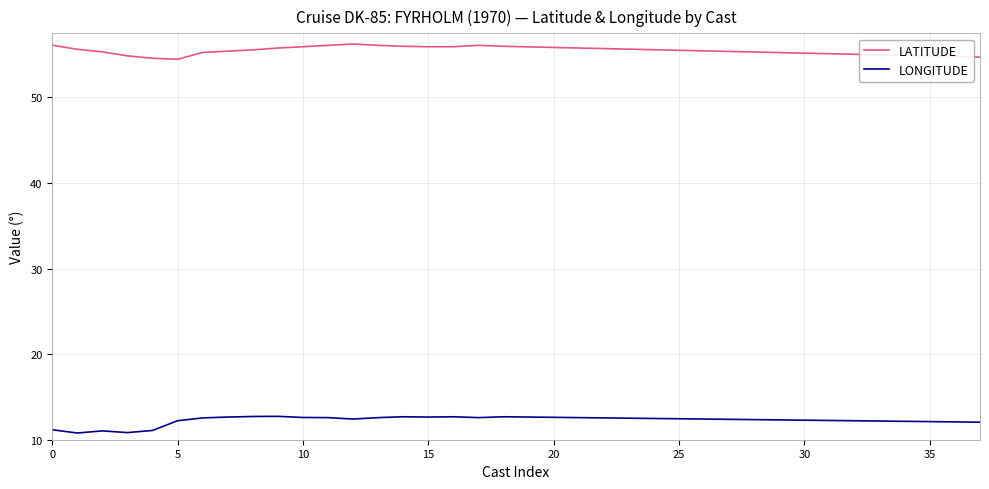

What is the smallest value displayed?

10.8